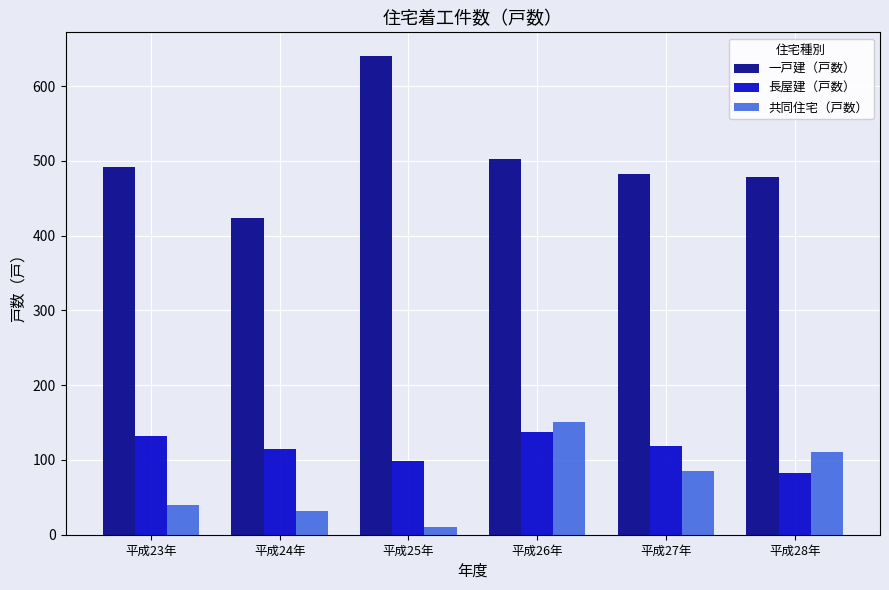

What is the label of the 5th bar from the right?

平成24年